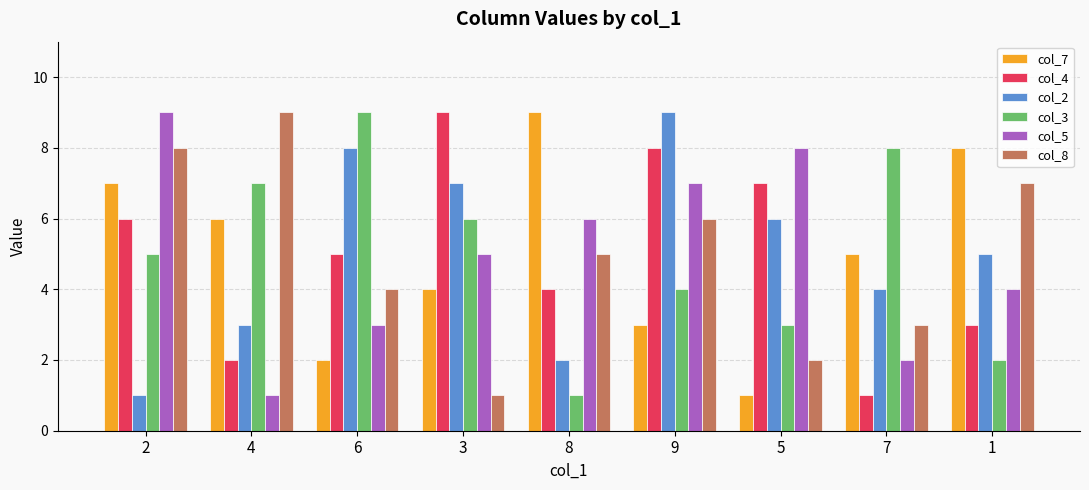

How many bars are there in each group?

6